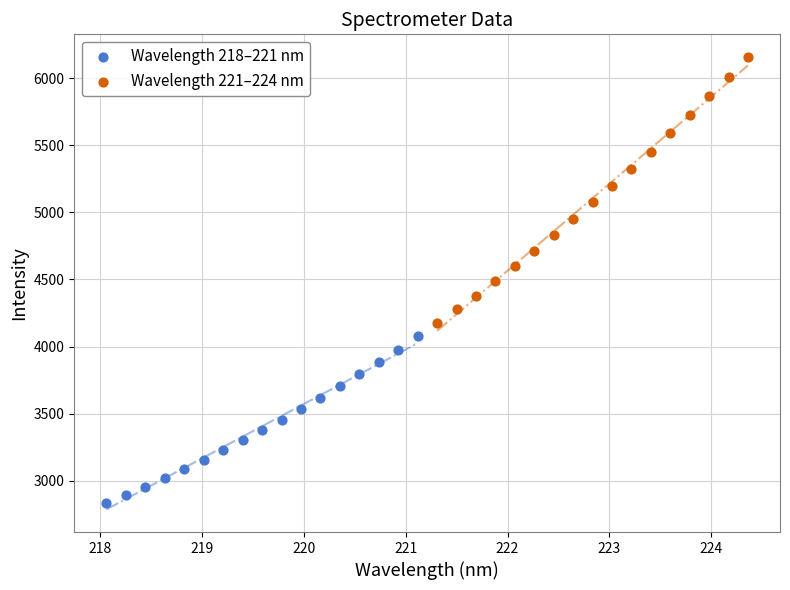

Which series contains the lowest Y value?

Wavelength 218–221 nm